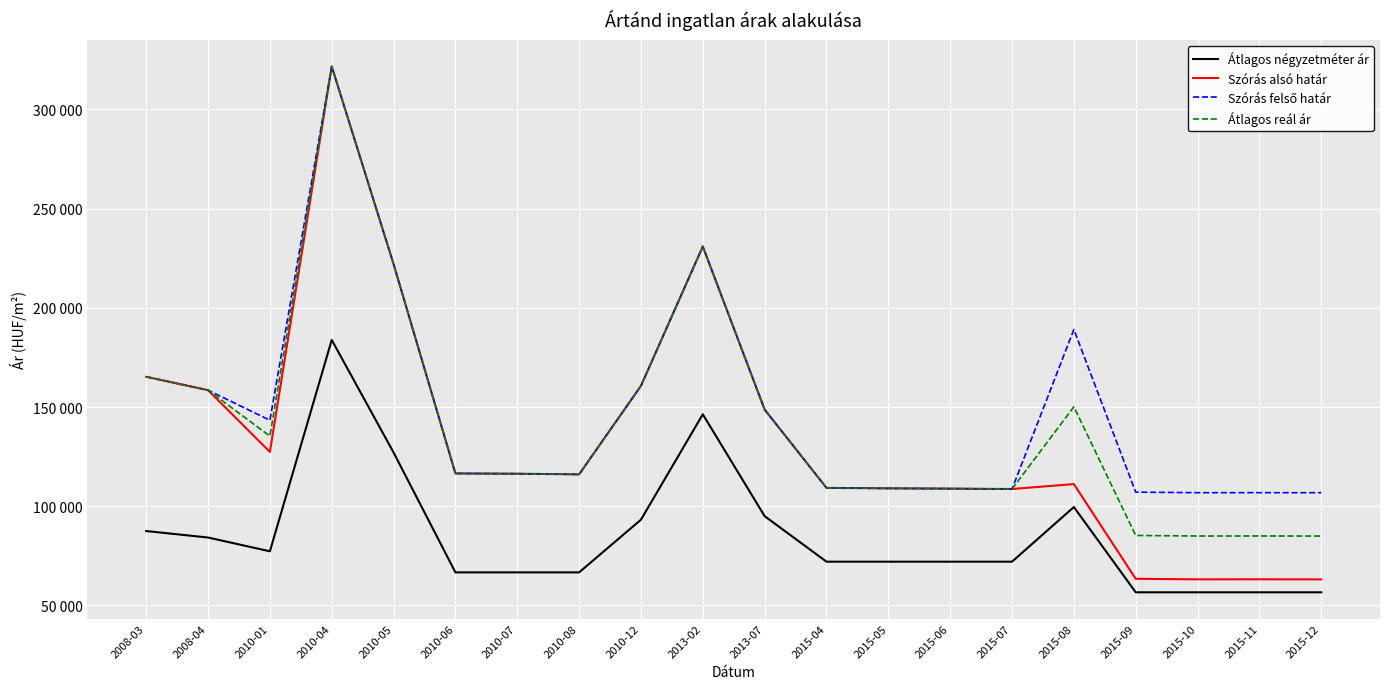

Does the chart have visible grid lines?

Yes